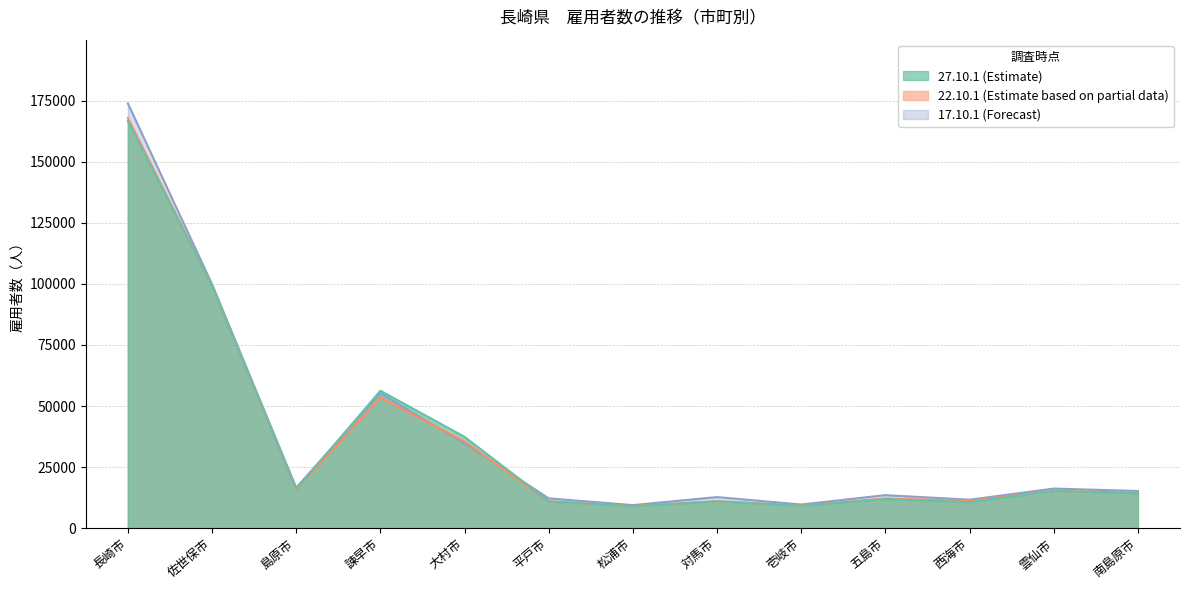

List the labels in order of 17.10.1 value, smallest first.

松浦市, 壱岐市, 西海市, 平戸市, 対馬市, 五島市, 南島原市, 雲仙市, 島原市, 大村市, 諫早市, 佐世保市, 長崎市